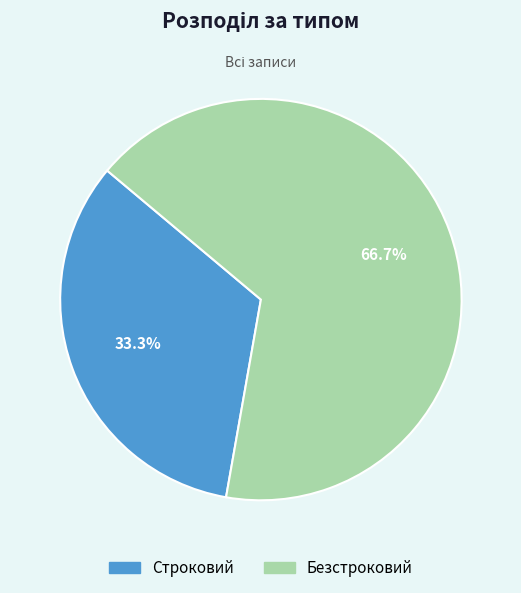

Does Строковий account for over 50% of the chart?

No